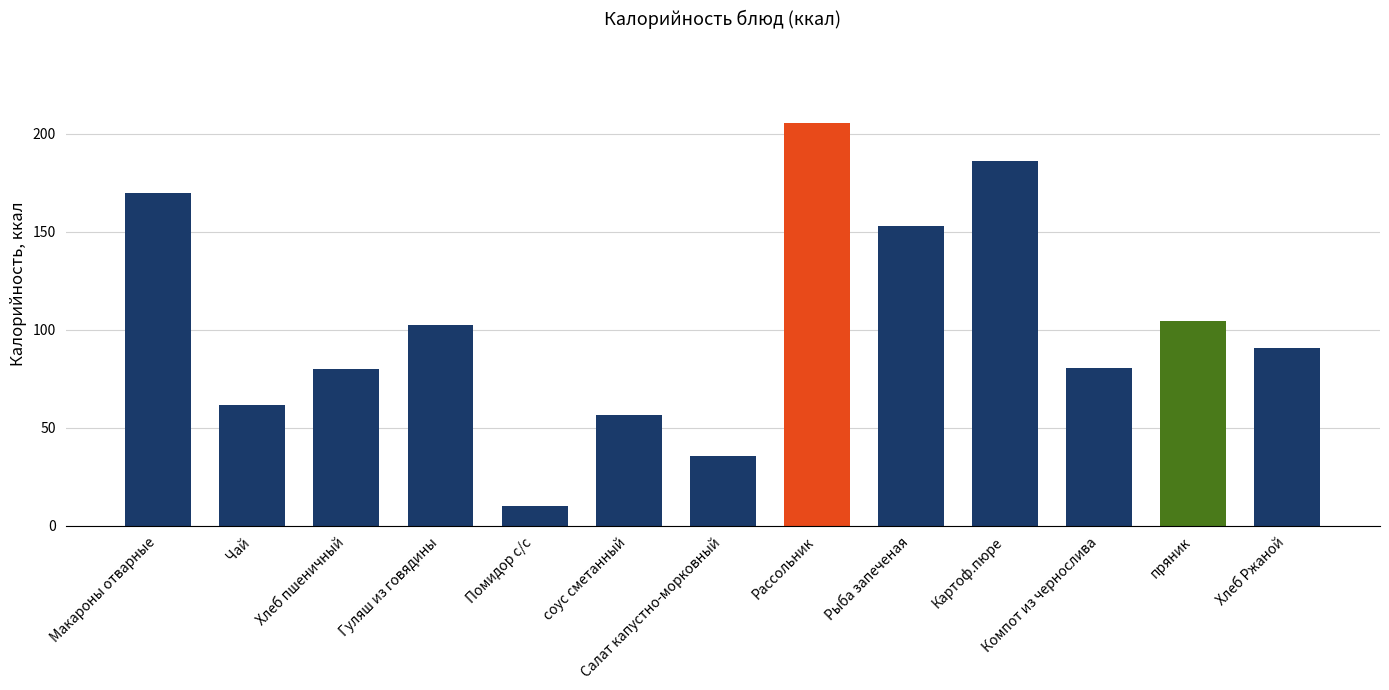

What is the sum of all values?

1335.9